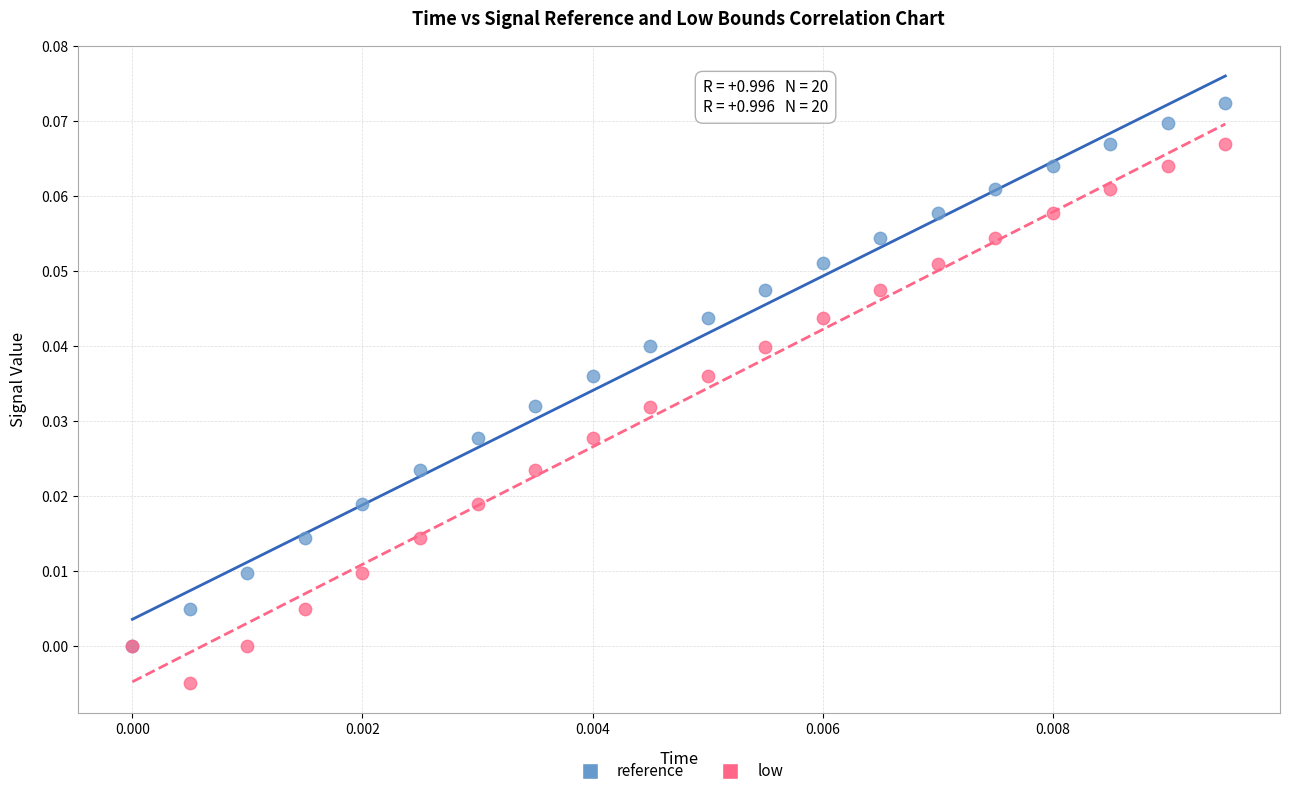

Which series reaches the maximum Y coordinate?

reference